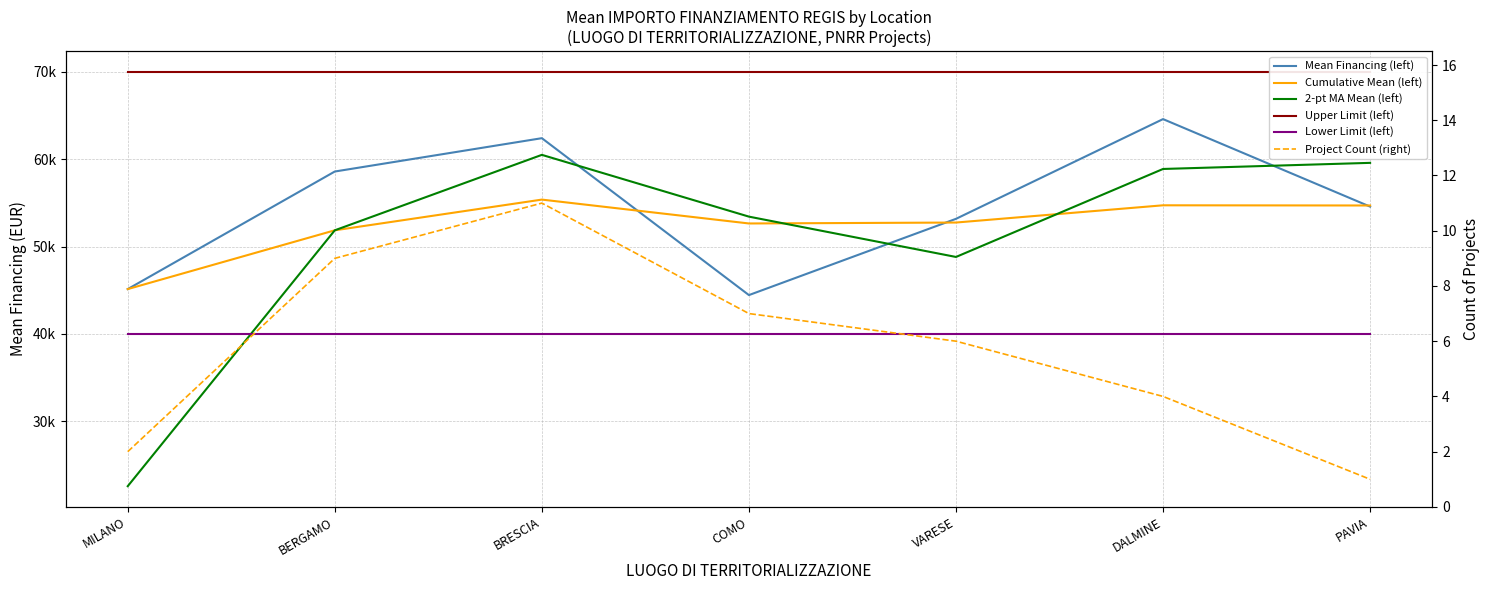

Count the number of categories in the chart.

7